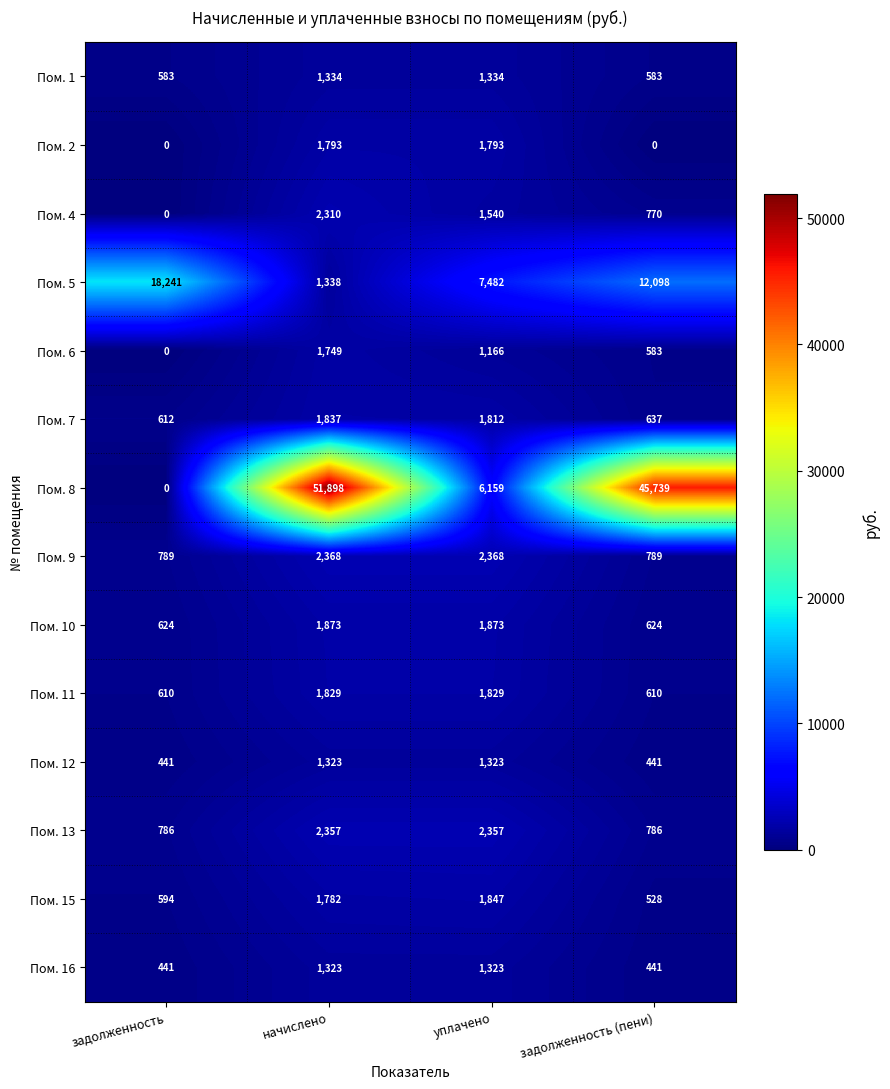

At which label does Пом. 6 reach its minimum?

задолженность